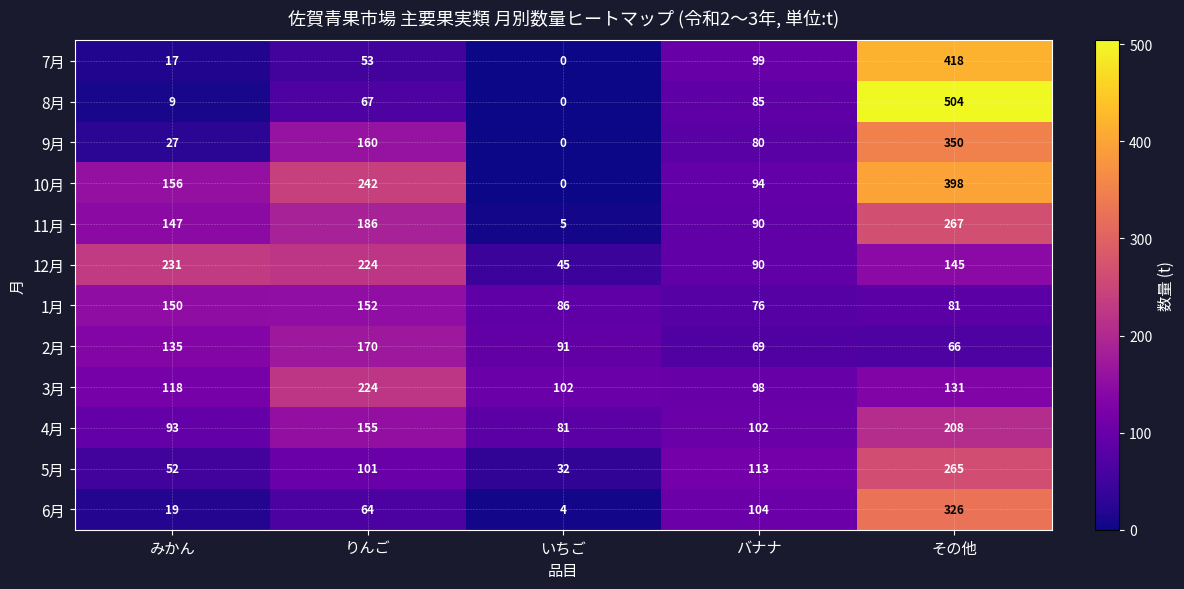

What is the difference between the highest and lowest values at いちご?

102